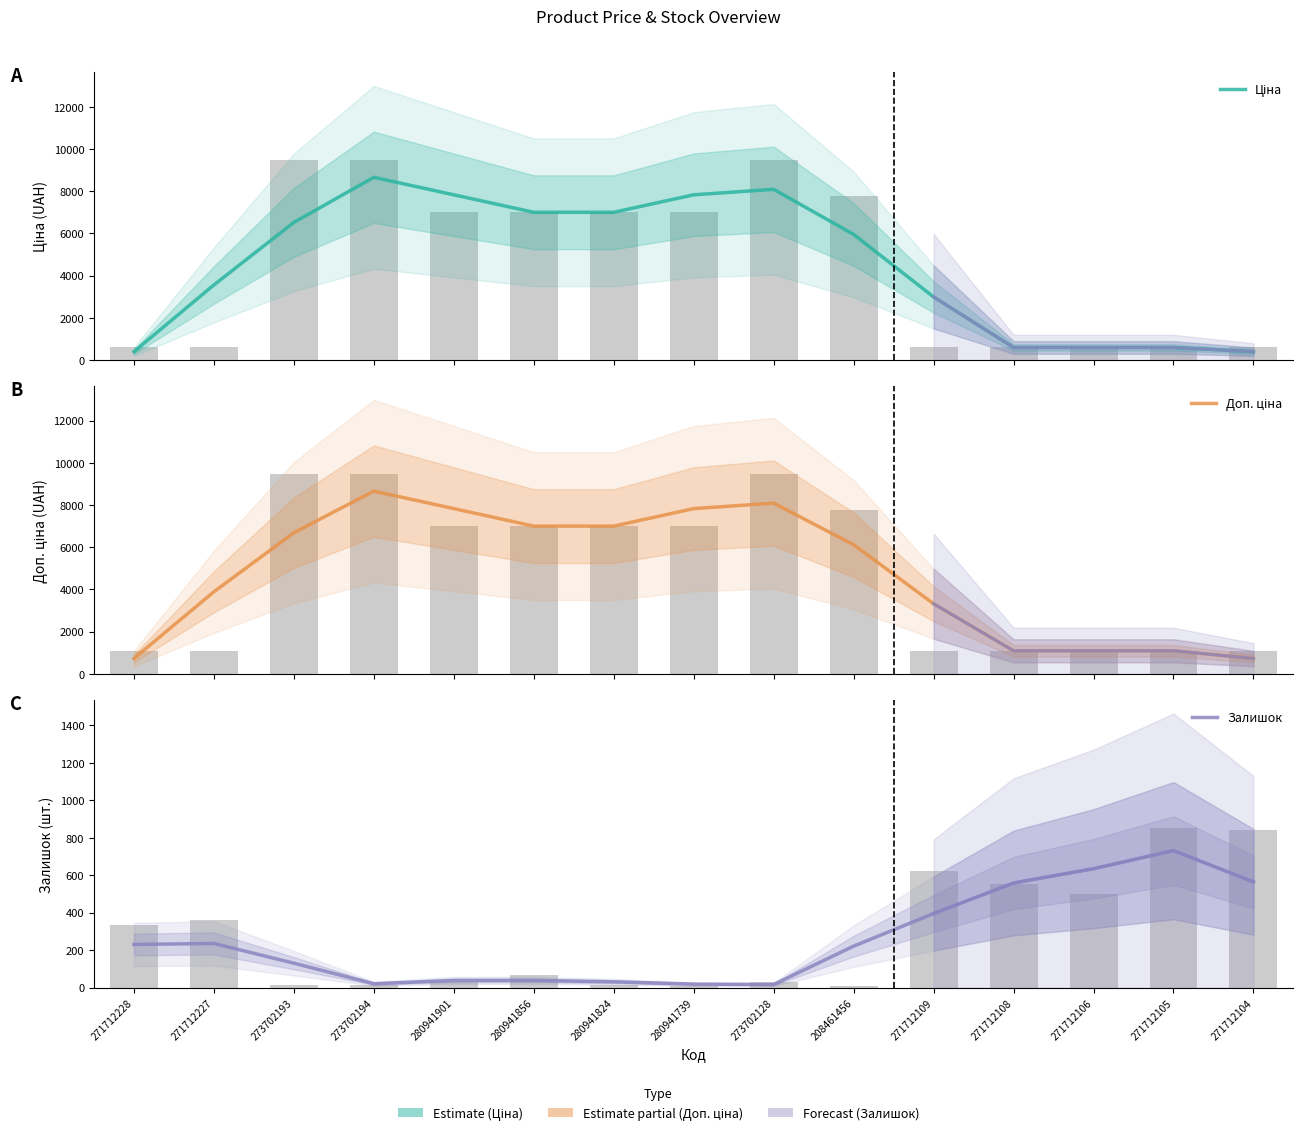

What are all the series names shown in the legend?

Ціна, Доп. ціна, Залишок